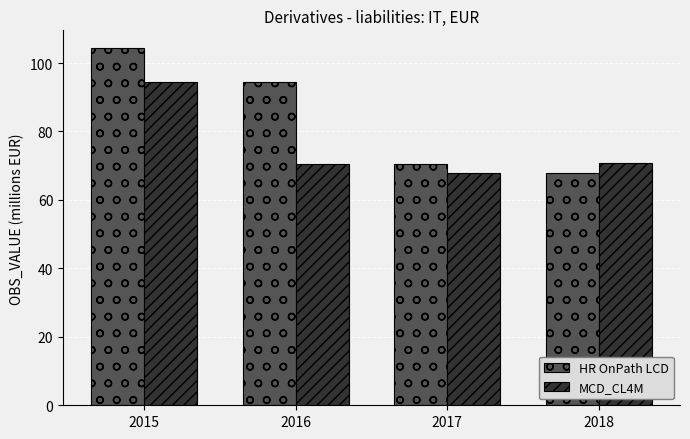

How many categories are shown in the chart?

4